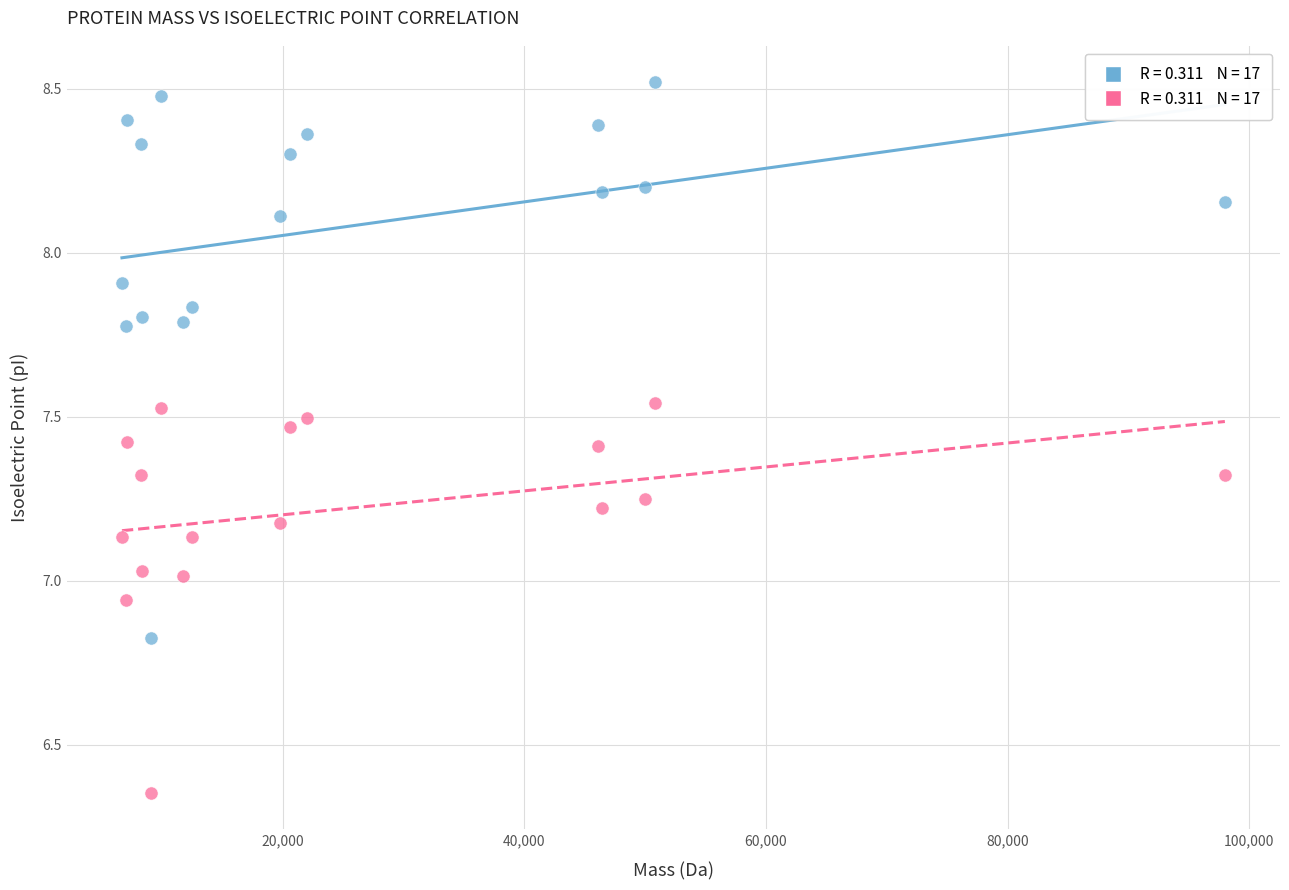

Across all data points, what is the range of Y values (max minus min)?

2.2